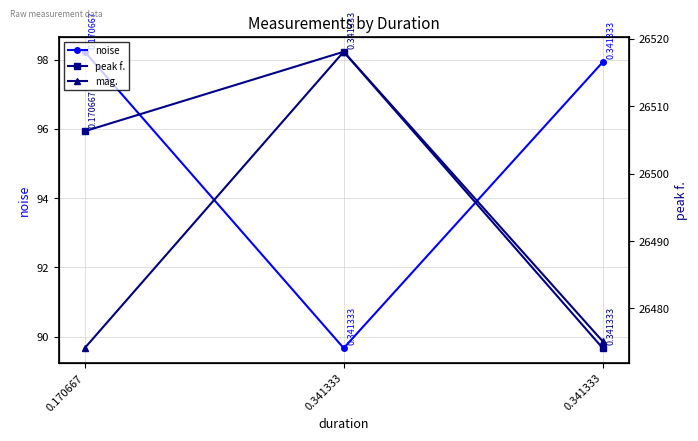

Count the number of categories in the chart.

3